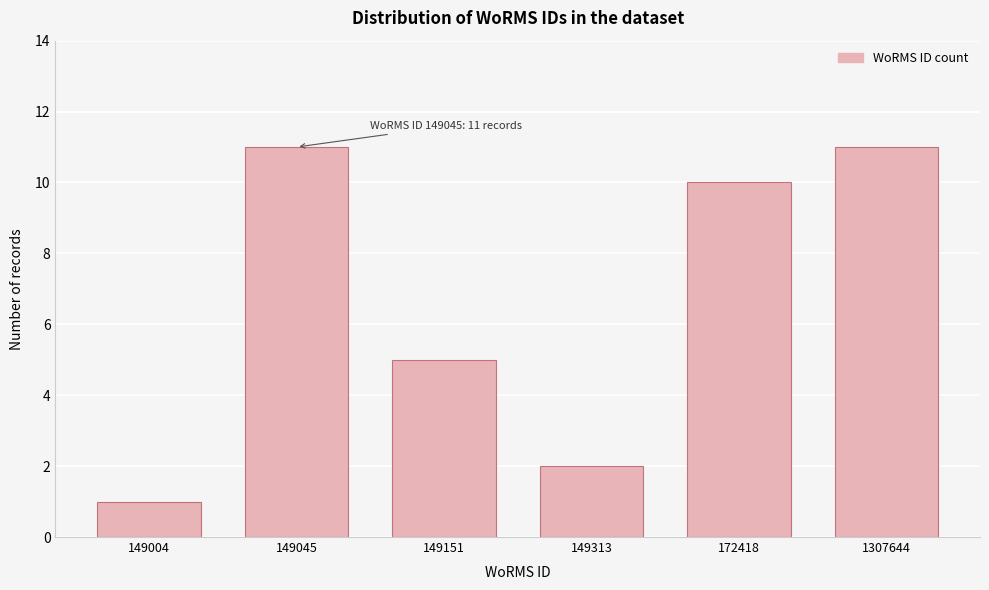

Reading left to right, transcribe all the data shown in this chart.

1	11	5	2	10	11